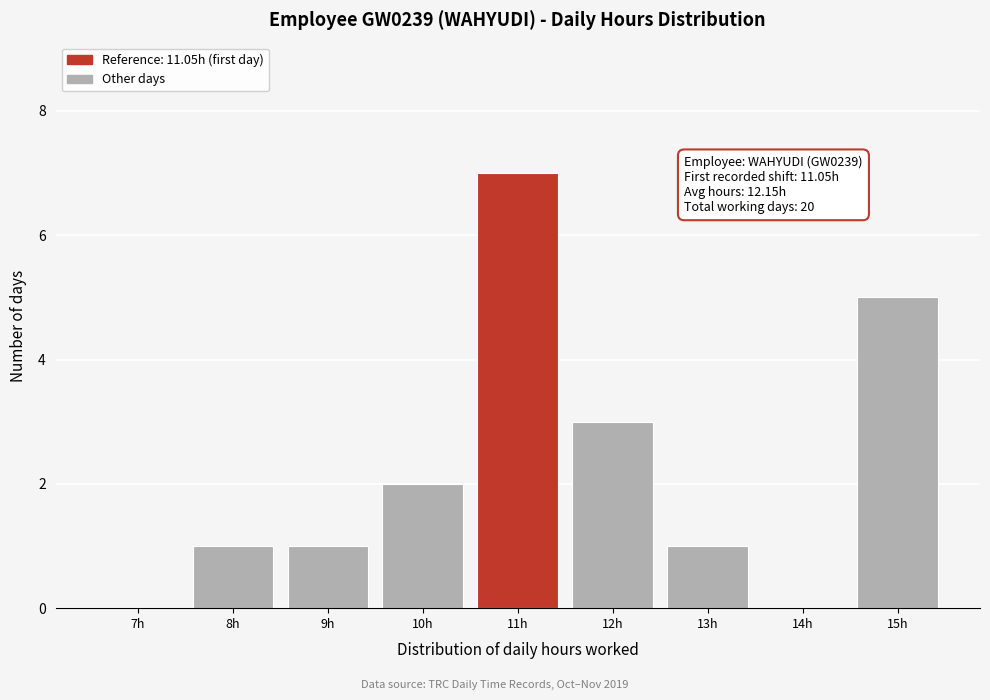

Reading left to right, transcribe all the data shown in this chart.

7h=0	8h=1	9h=1	10h=2	11h=7	12h=3	13h=1	14h=0	15h=5